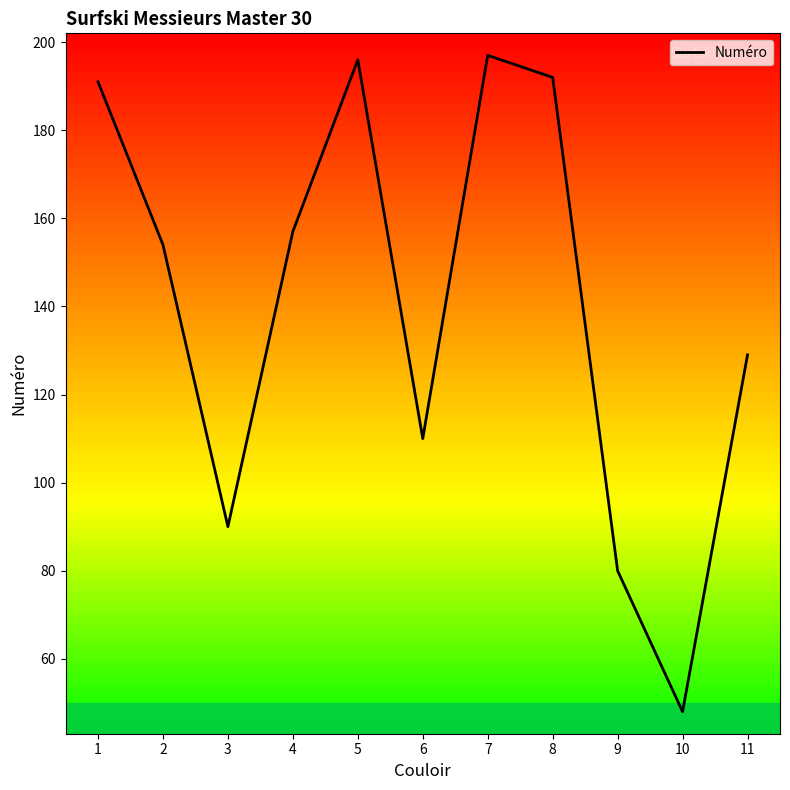

The value at 7 is 135. True or false?

False